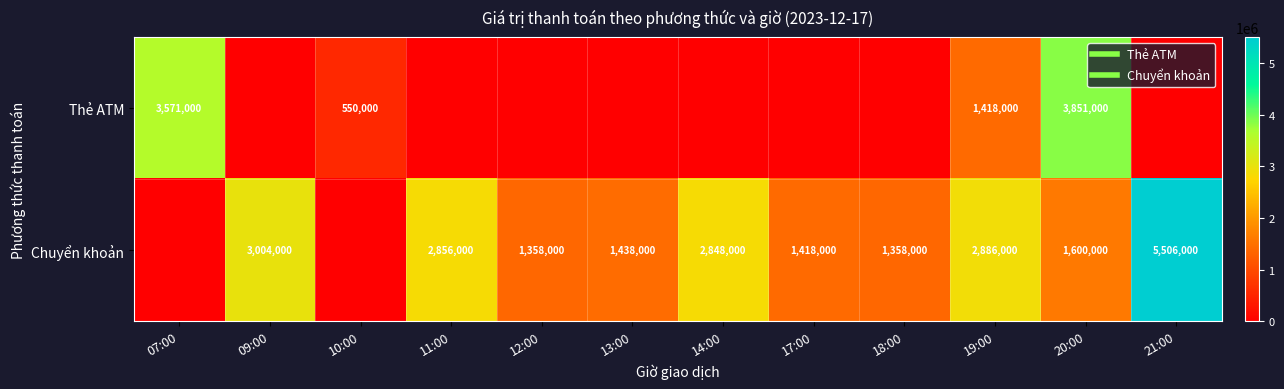

Read the Chuyển khoản value at 17:00.

1418000